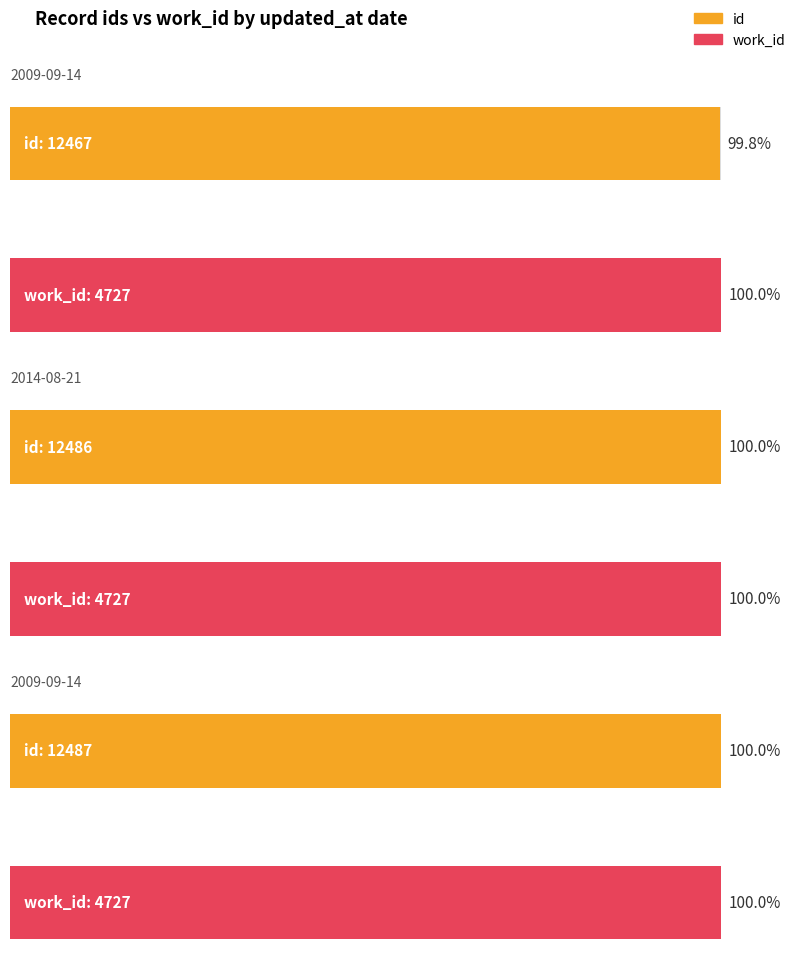

Reading right to left, list all the values displayed in this chart.

id: 12487	12486	12467
work_id: 4727	4727	4727